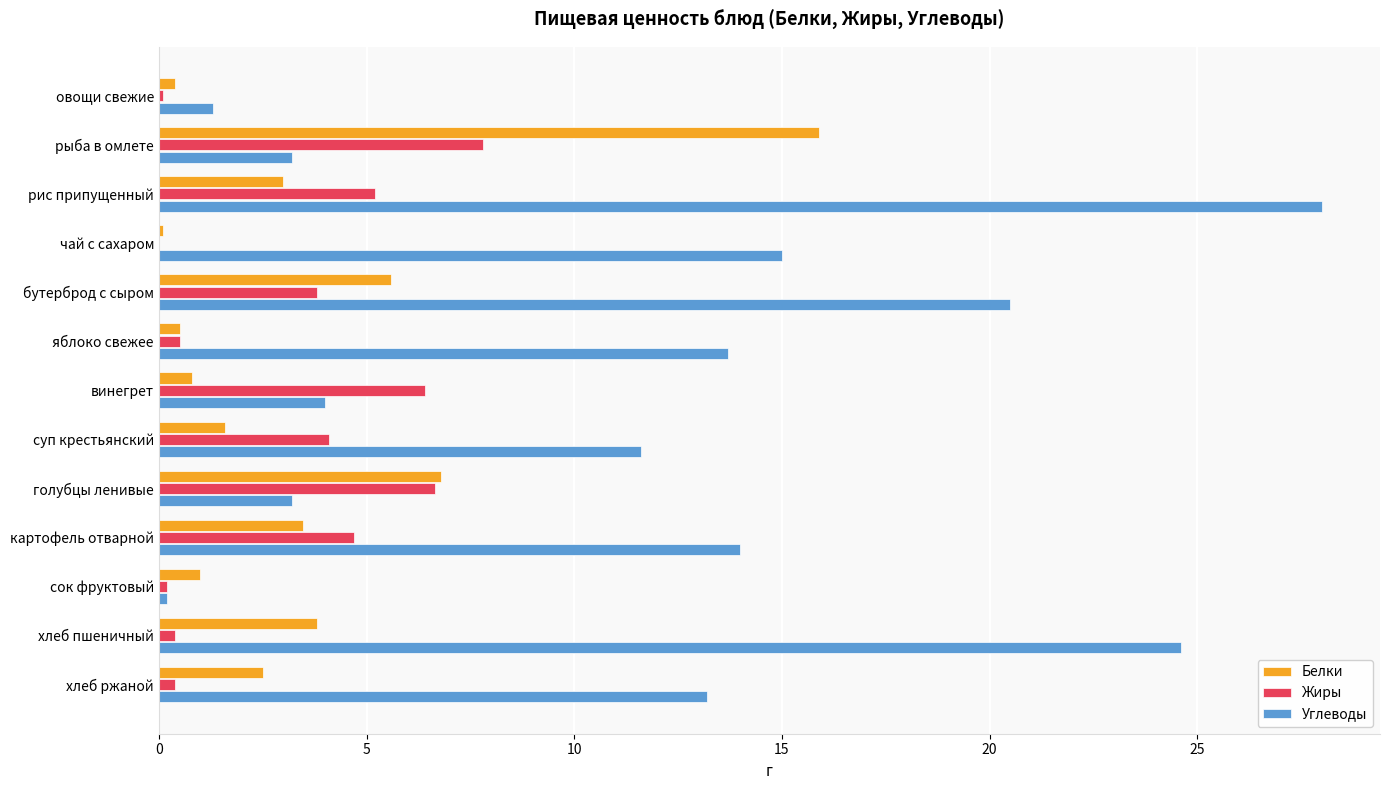

Which series has the largest total across all categories?

Углеводы